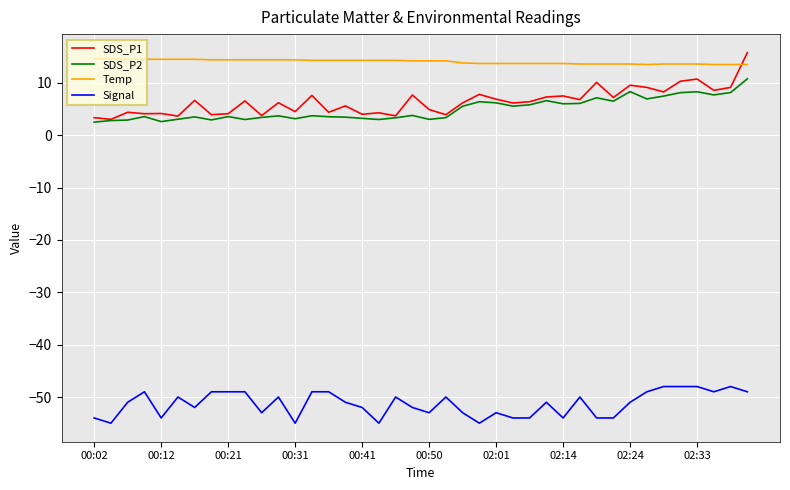

How many lines are shown in the chart?

4